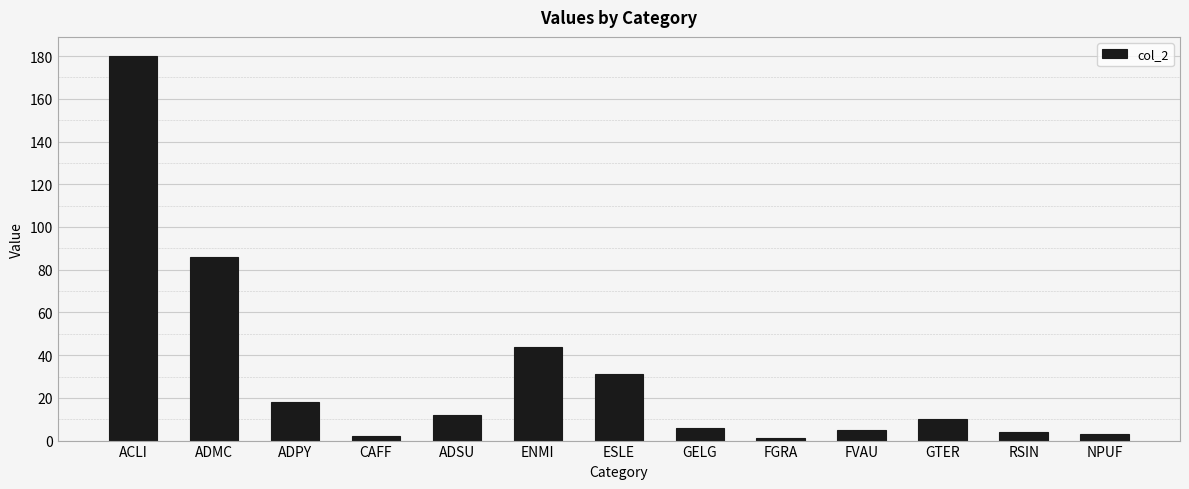

What is the change in value from ADPY to GTER?

-8